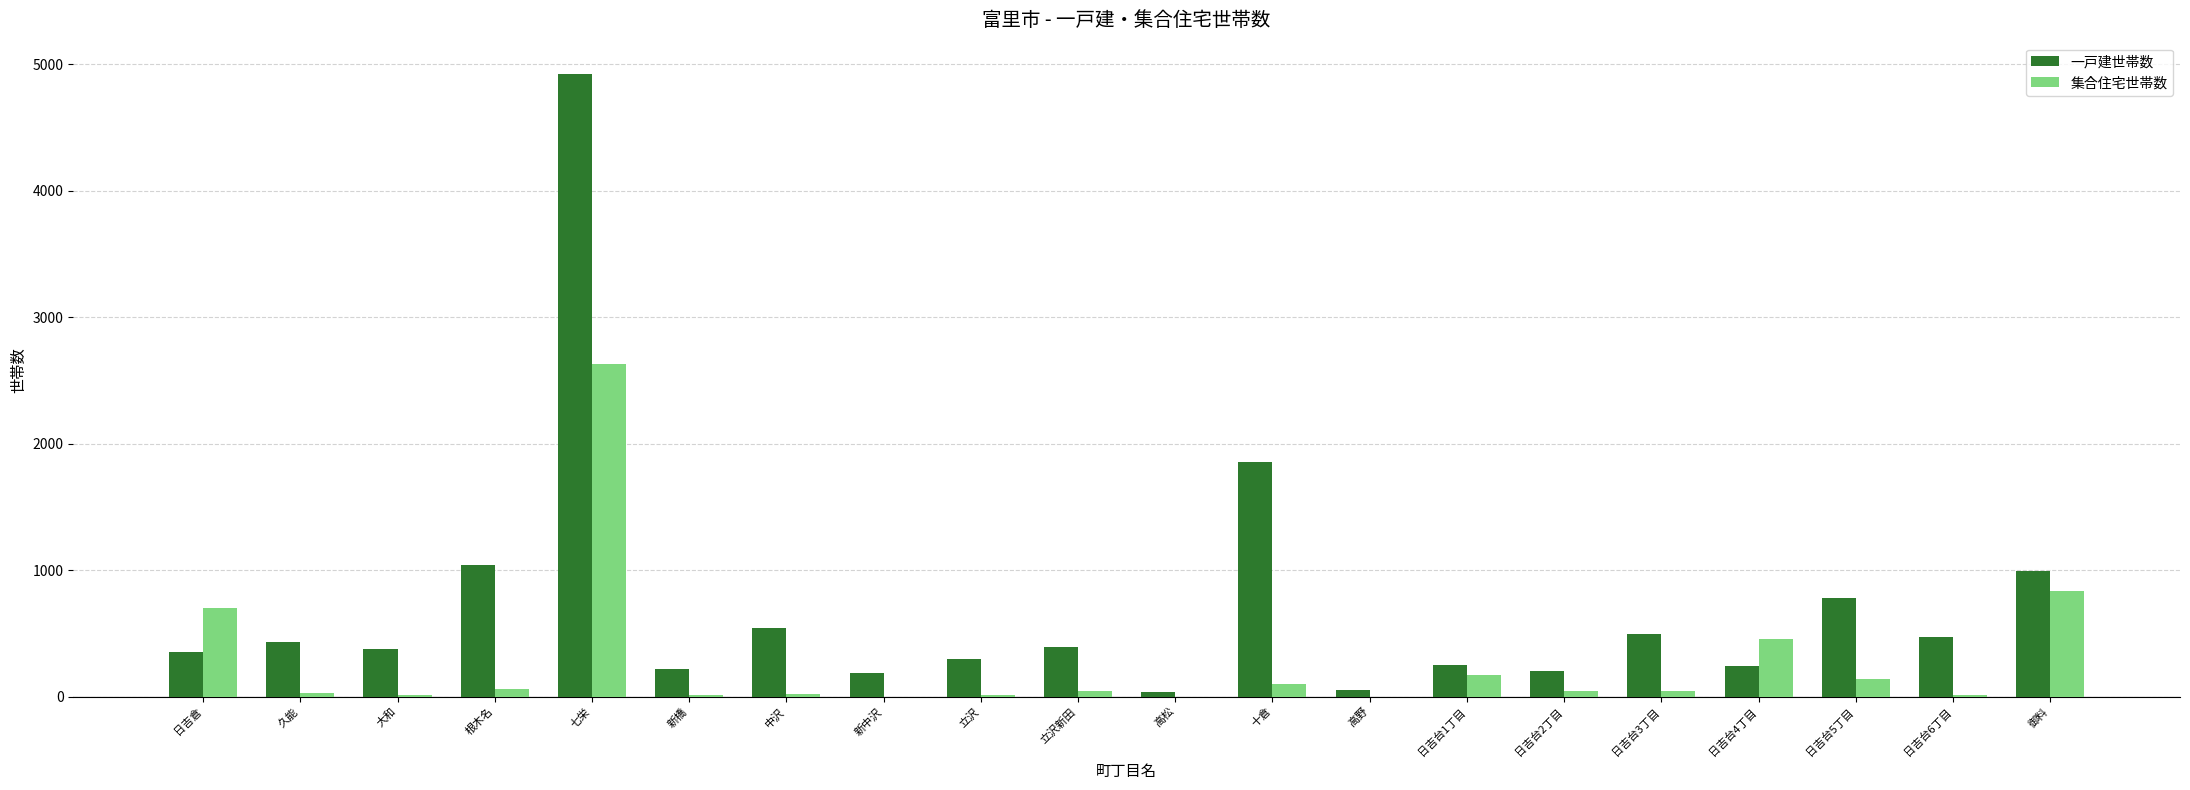

Between 久能 and 御料, which series saw the biggest shift?

集合住宅世帯数